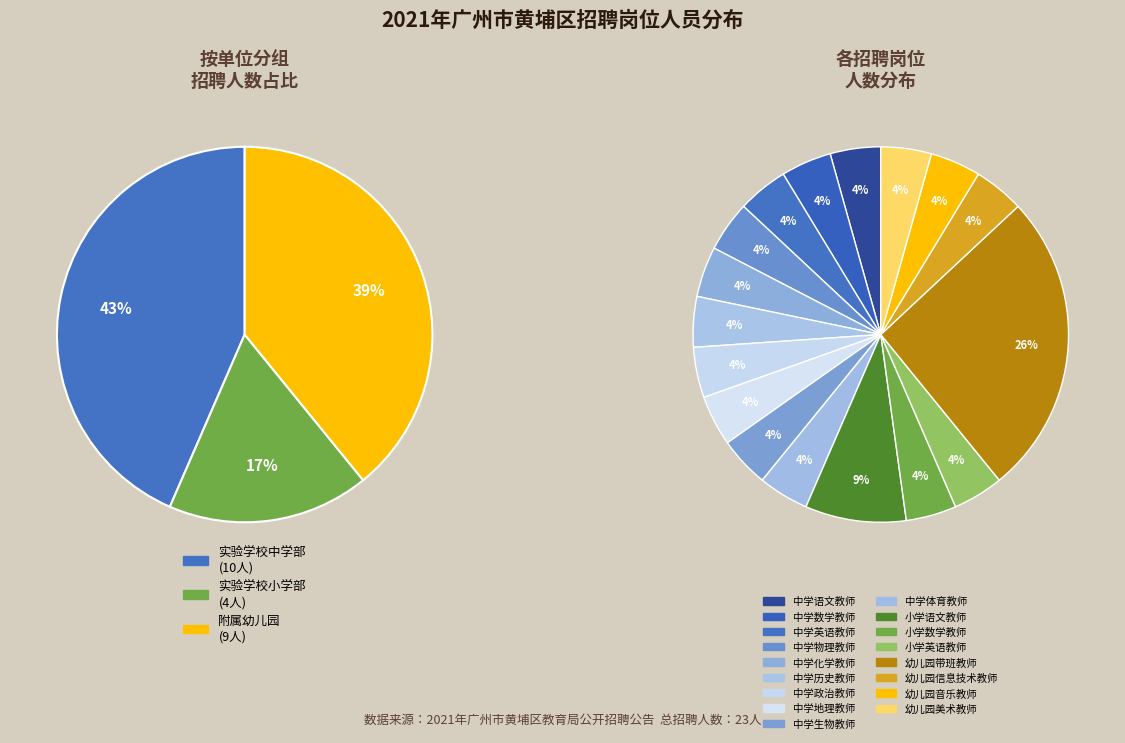

Is 中学物理教师 the majority of the pie?

No